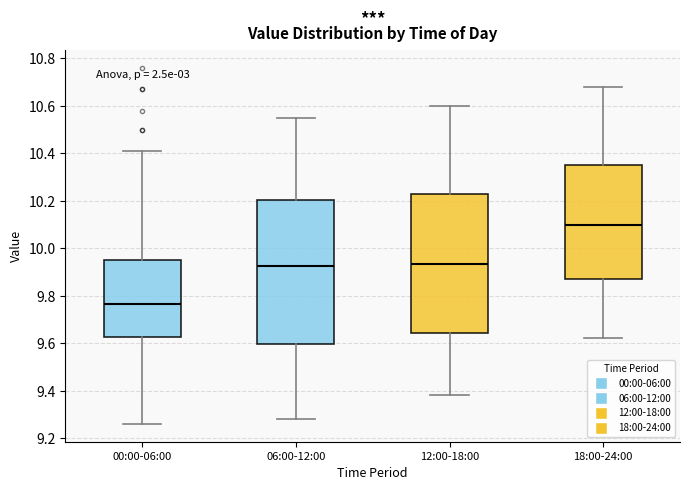

Where does the upper whisker of the box for 12:00-18:00 end on the y-axis? The values are not printed on the chart, so give them approximately, as read against the axis.

10.60